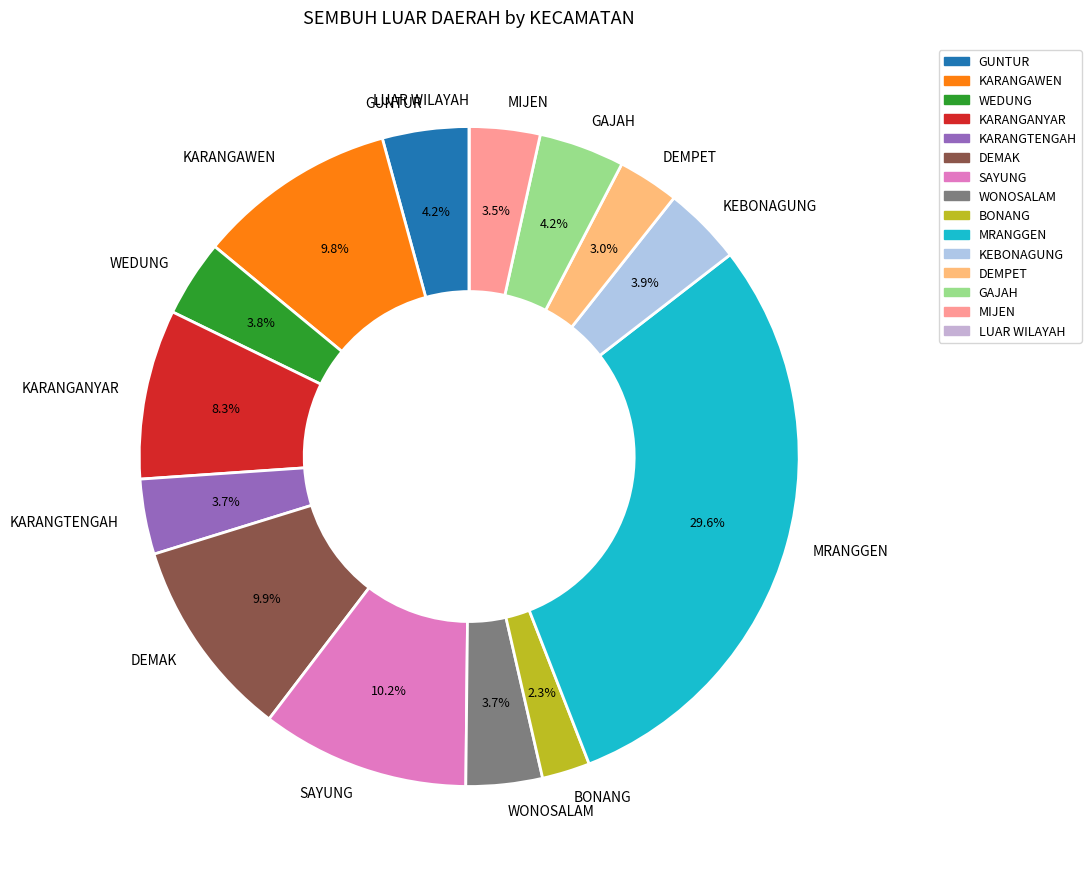

Is there a majority slice in this chart?

No